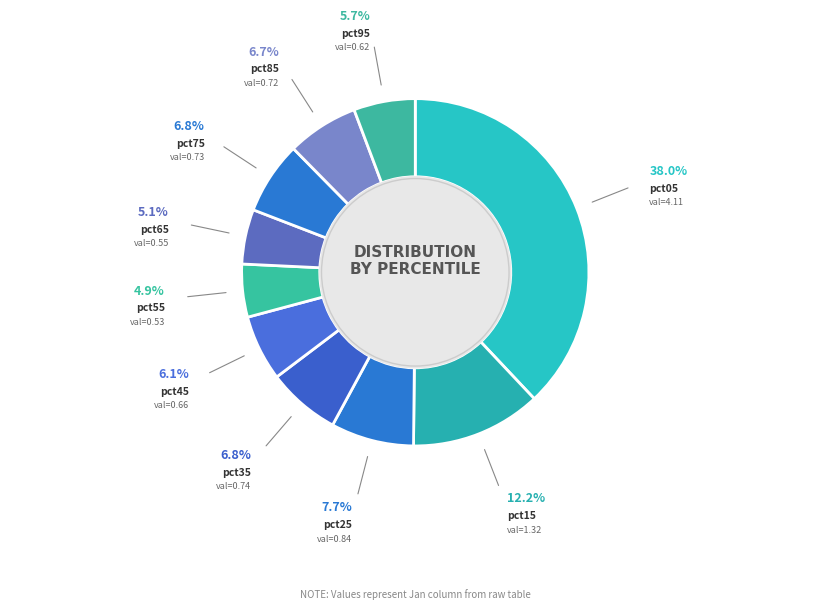

Do pct95 and pct65 together represent more than half of the pie?

No